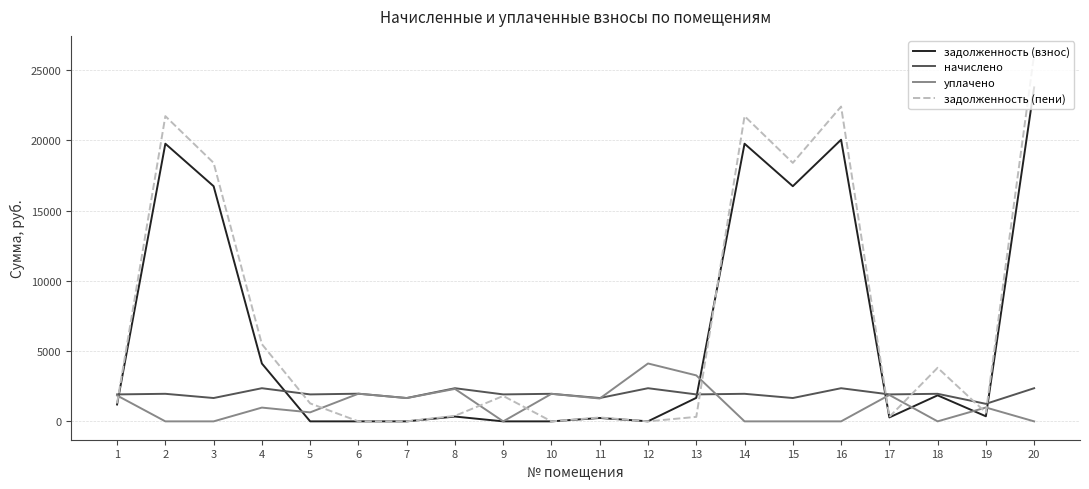

Is the value of задолженность (пени) at 14 greater than the value of начислено at 13?

Yes